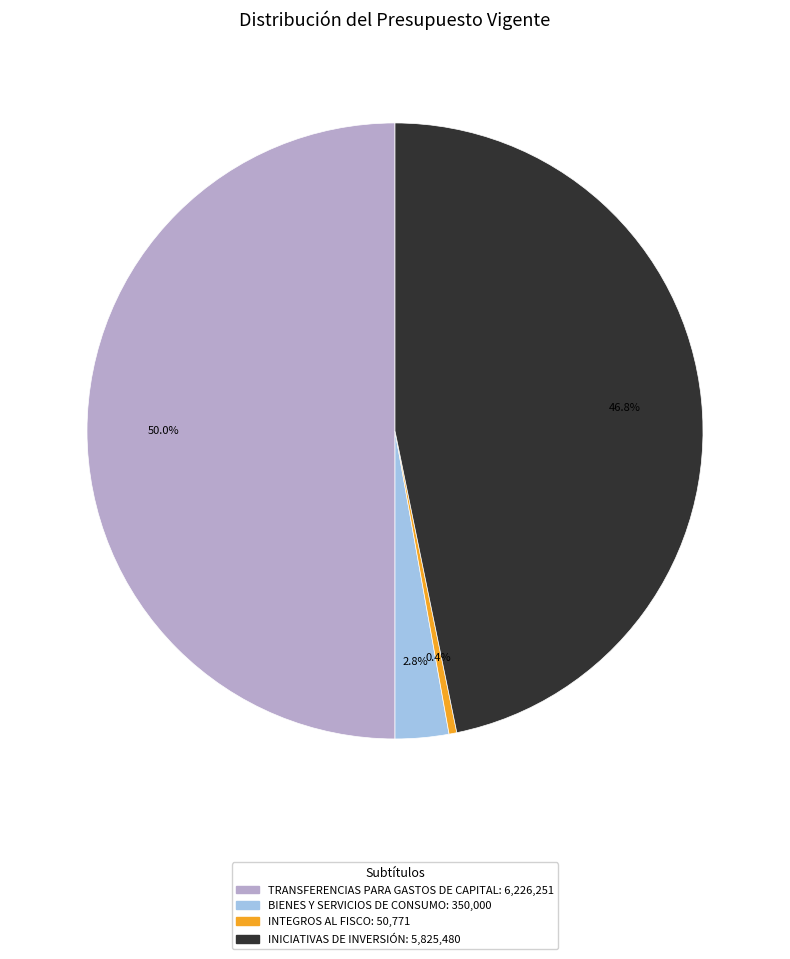

What percentage is NOT represented by BIENES Y SERVICIOS DE CONSUMO?

97.2%